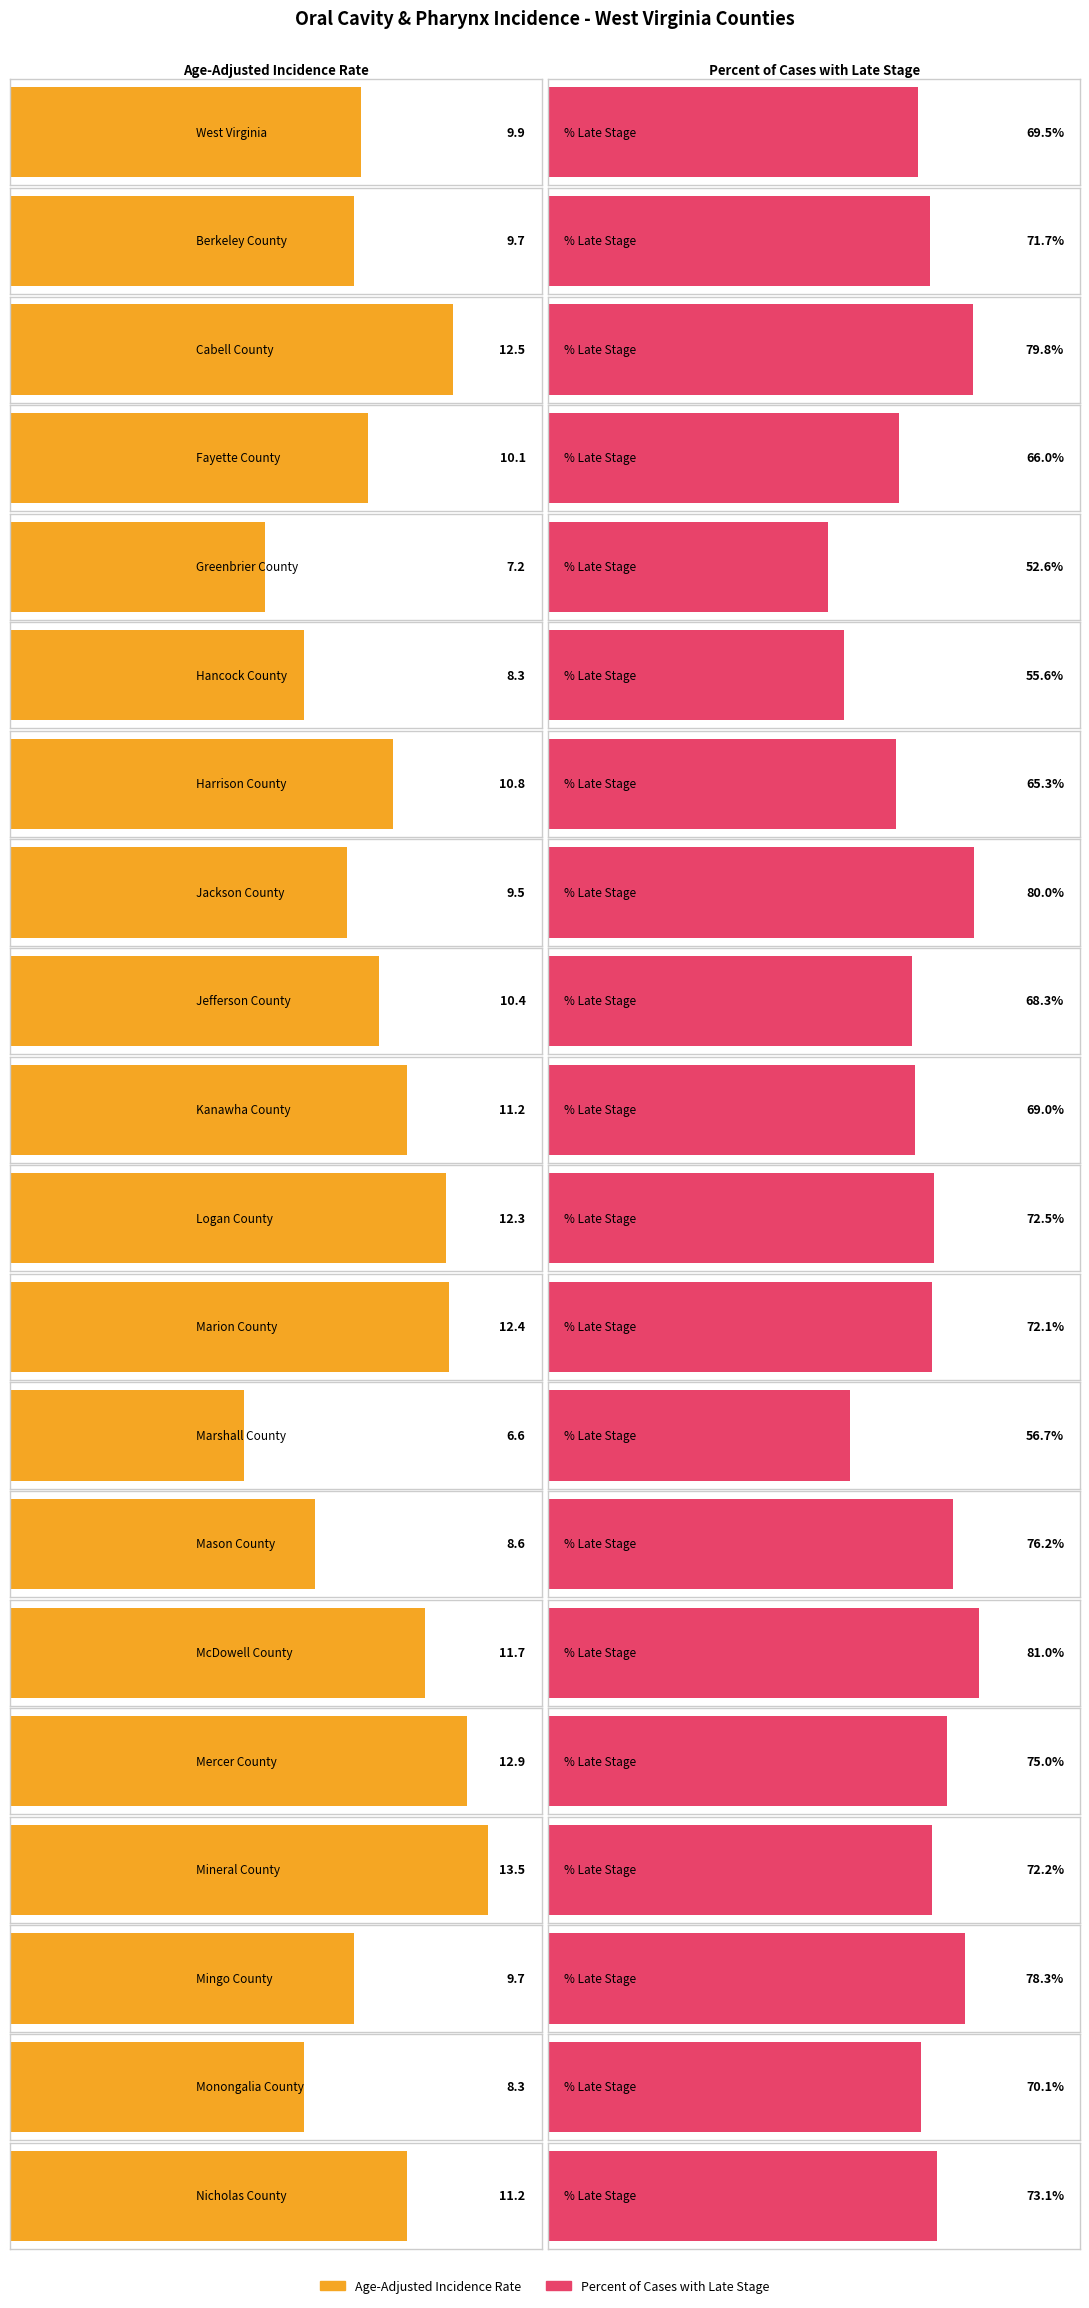

At Mineral County, list the series in order from largest to smallest.

Percent of Cases with Late Stage, Age-Adjusted Incidence Rate